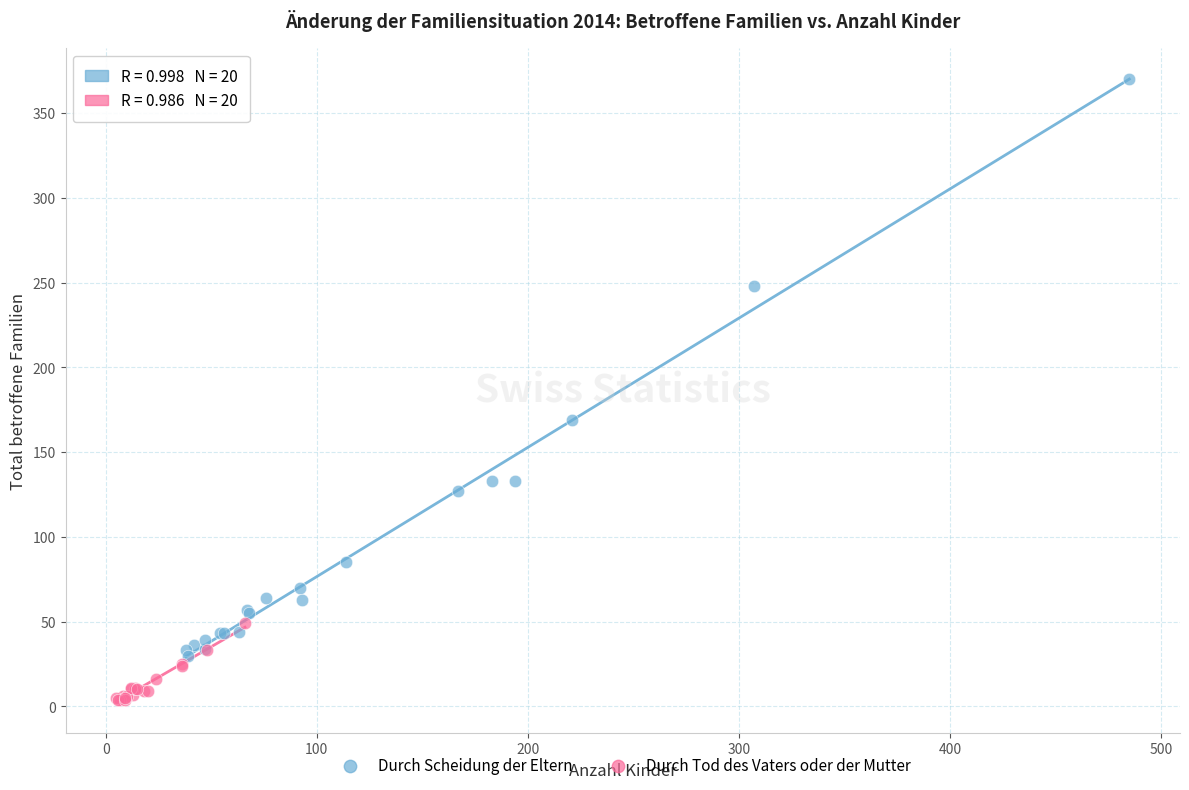

Which series has the widest spread of Y values?

Durch Scheidung der Eltern